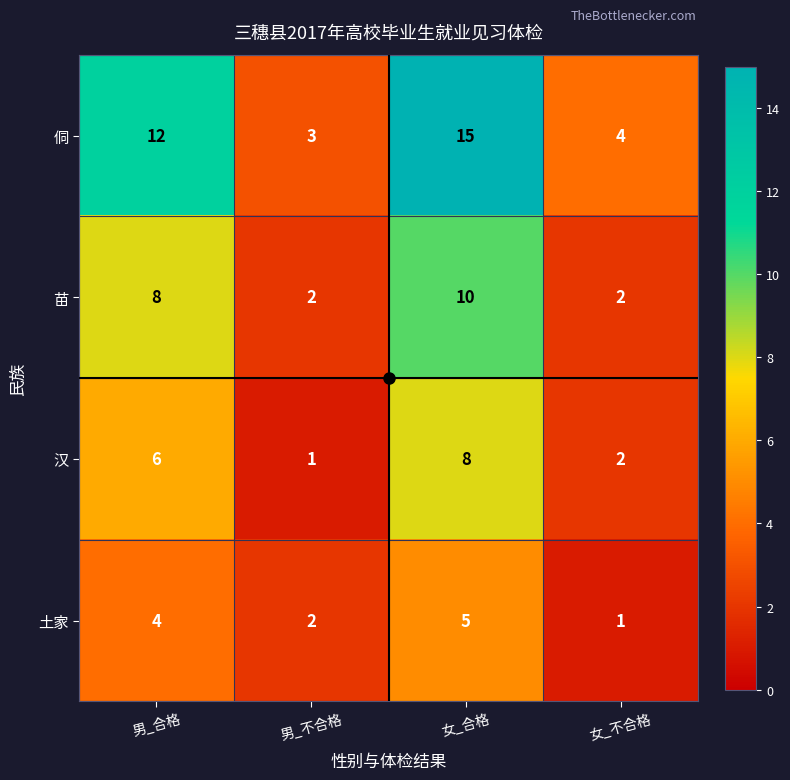

What is the highest value of the 土家 series?

5